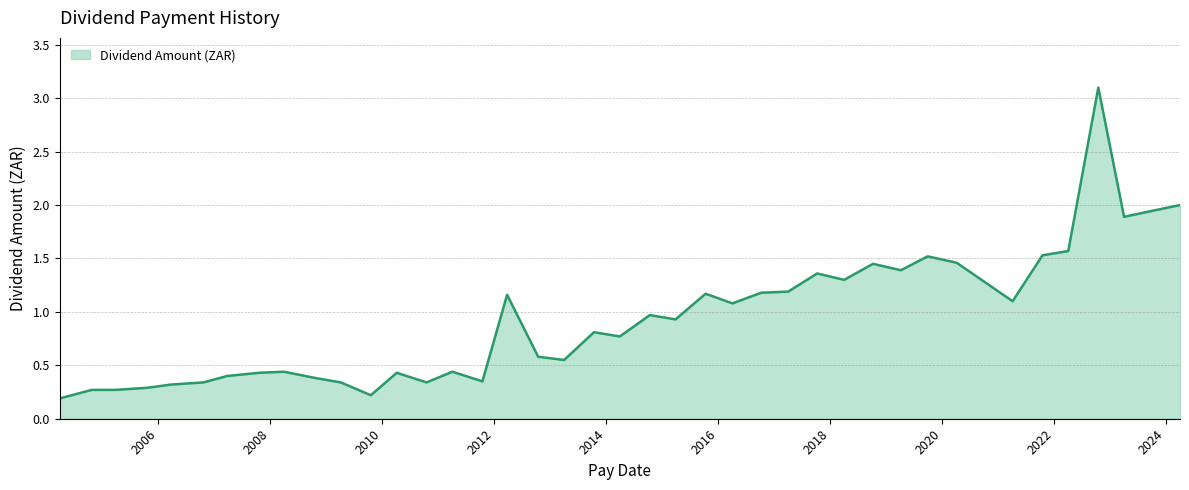

What is the difference between the maximum and minimum values?

2.9